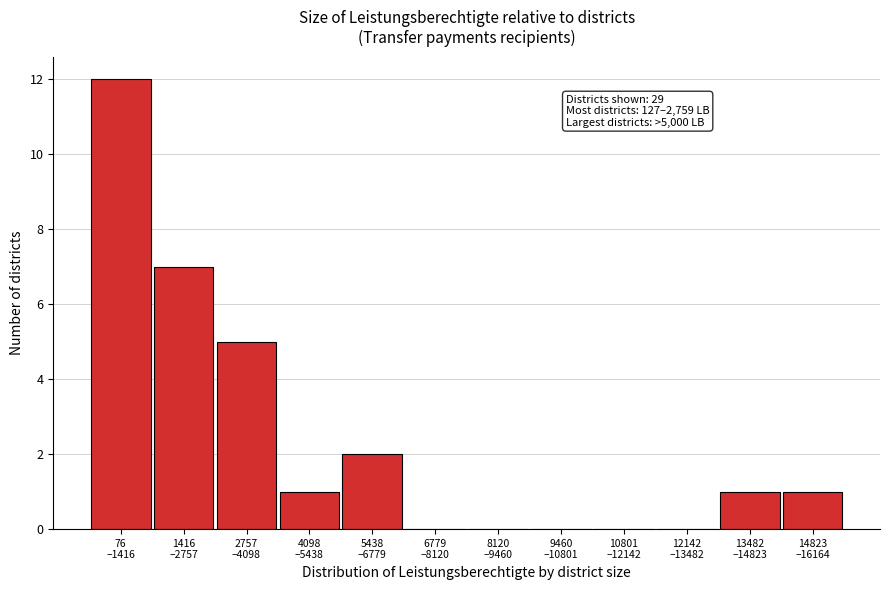

What is the sum of all values?

29